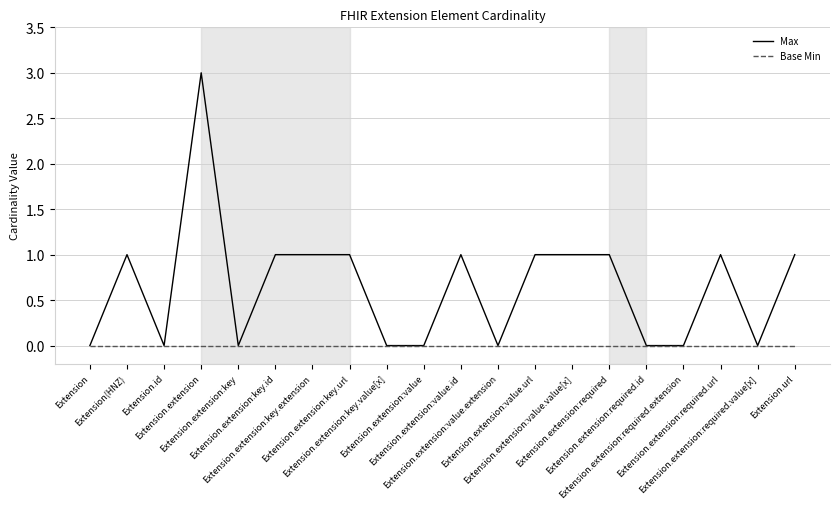

Reading right to left, extract all data points from this chart.

Max: Extension.url=1	Extension.extension:required.value[x]=0	Extension.extension:required.url=1	Extension.extension:required.extension=0	Extension.extension:required.id=0	Extension.extension:required=1	Extension.extension:value.value[x]=1	Extension.extension:value.url=1	Extension.extension:value.extension=0	Extension.extension:value.id=1	Extension.extension:value=0	Extension.extension:key.value[x]=0	Extension.extension:key.url=1	Extension.extension:key.extension=1	Extension.extension:key.id=1	Extension.extension:key=0	Extension.extension=3	Extension.id=0	Extension(HNZ)=1	Extension=0
Base Min: Extension.url=0	Extension.extension:required.value[x]=0	Extension.extension:required.url=0	Extension.extension:required.extension=0	Extension.extension:required.id=0	Extension.extension:required=0	Extension.extension:value.value[x]=0	Extension.extension:value.url=0	Extension.extension:value.extension=0	Extension.extension:value.id=0	Extension.extension:value=0	Extension.extension:key.value[x]=0	Extension.extension:key.url=0	Extension.extension:key.extension=0	Extension.extension:key.id=0	Extension.extension:key=0	Extension.extension=0	Extension.id=0	Extension(HNZ)=0	Extension=0